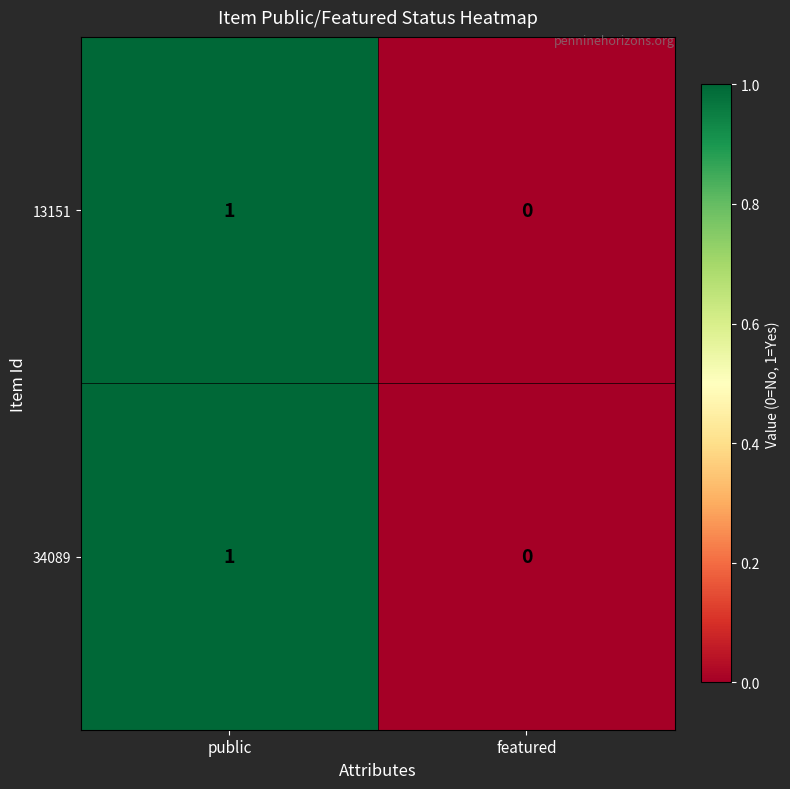

At which label is 13151 closest to 0?

featured